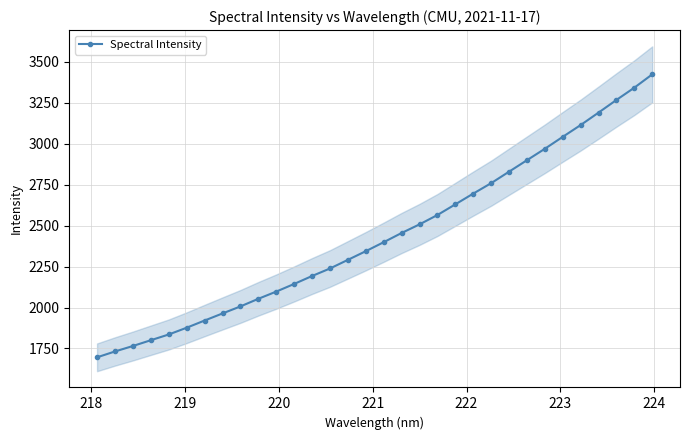

What is the value of the Spectral Intensity point at the 24th from the left?

2829.8